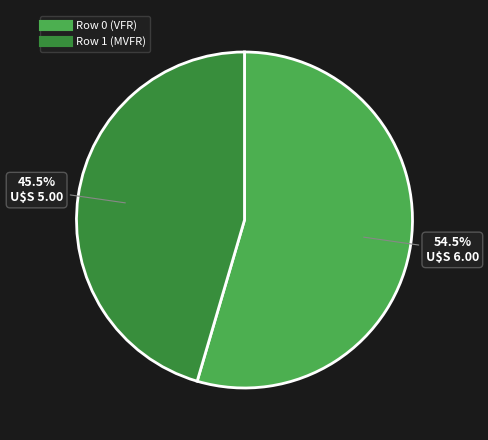

Rank the categories by value from lowest to highest.

Row 1 (MVFR), Row 0 (VFR)